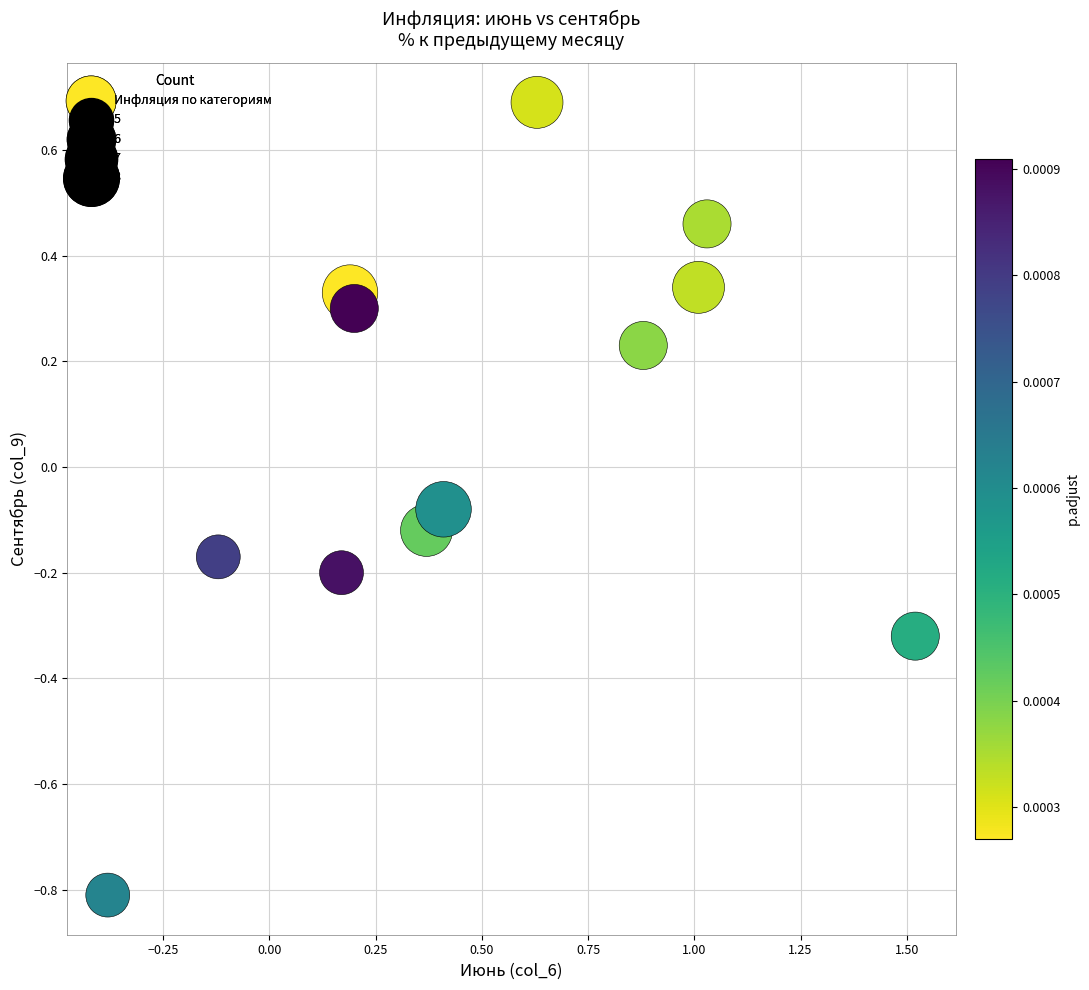

What is the range of Y values (max minus min)?

1.5